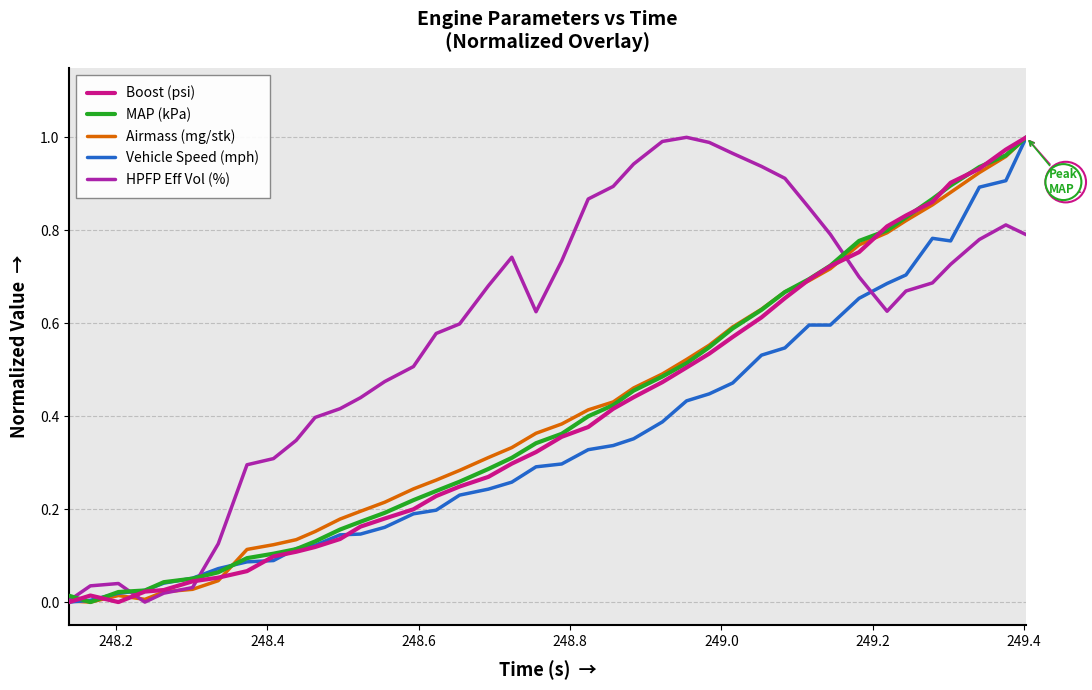

How many positive values does the MAP (kPa) series have?

39